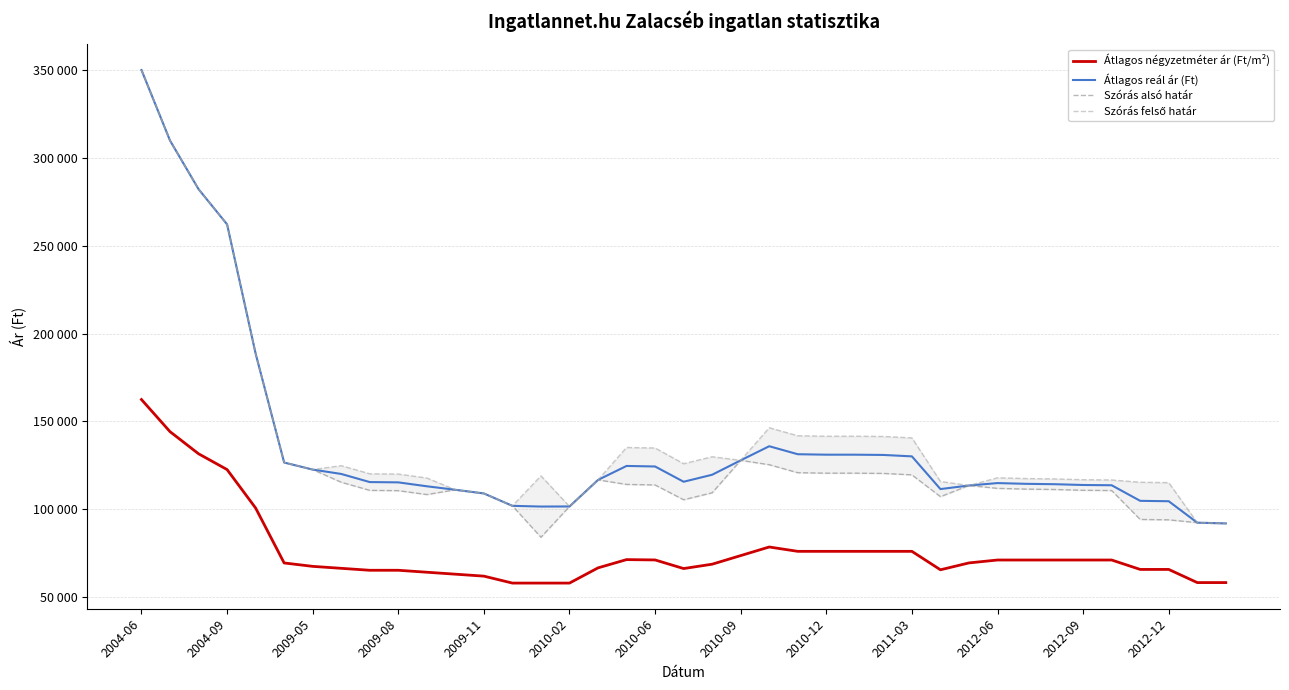

Between 2009-08 and 2010-09, which series saw the biggest shift?

Szórás alsó határ